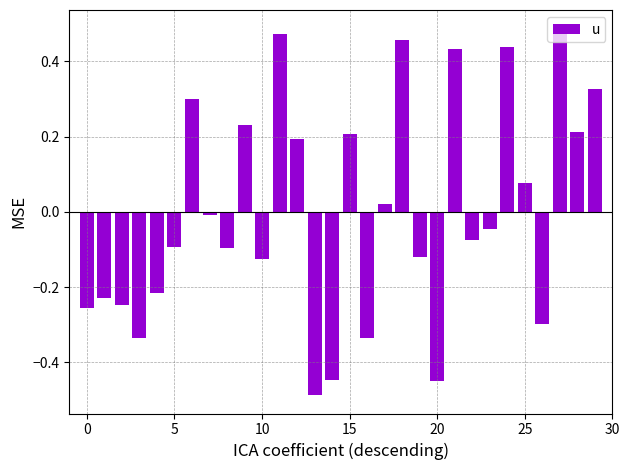

What is the difference between the second highest and second lowest values?

0.9